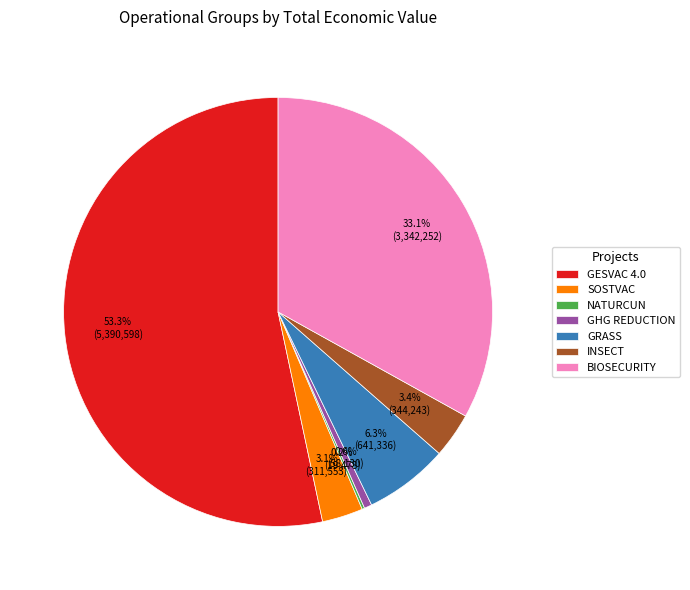

To the nearest percent, what is the average slice percentage?

14%